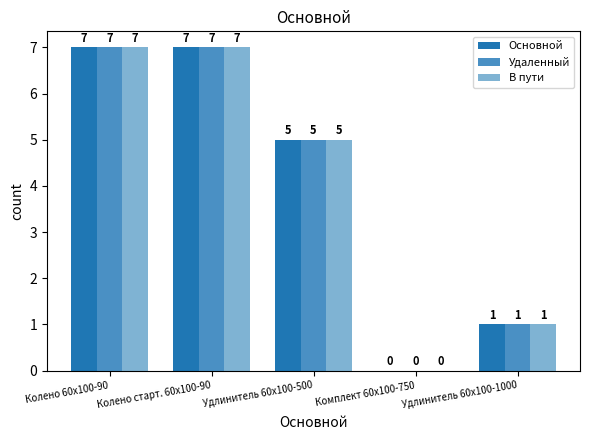

How many Удаленный values are between 1 and 7?

4